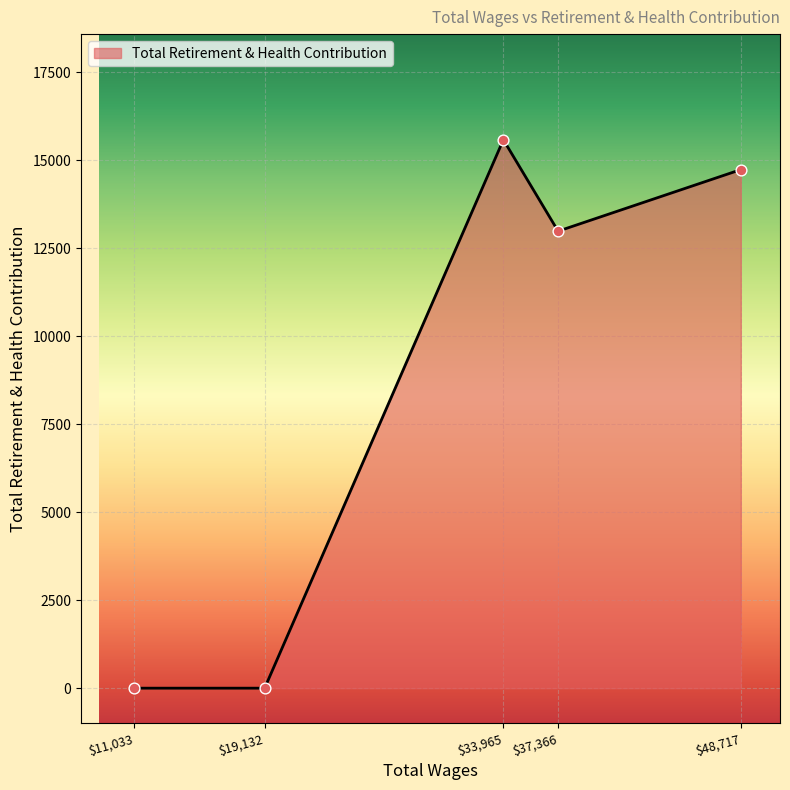

The value at $33,965 is 25252. True or false?

False